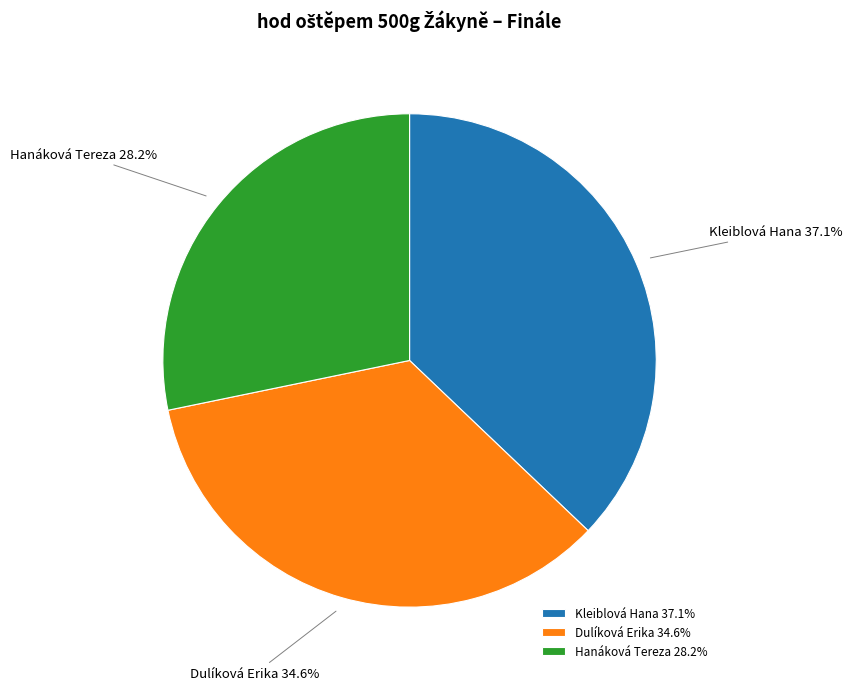

What is the largest slice in the pie chart?

Kleiblová Hana